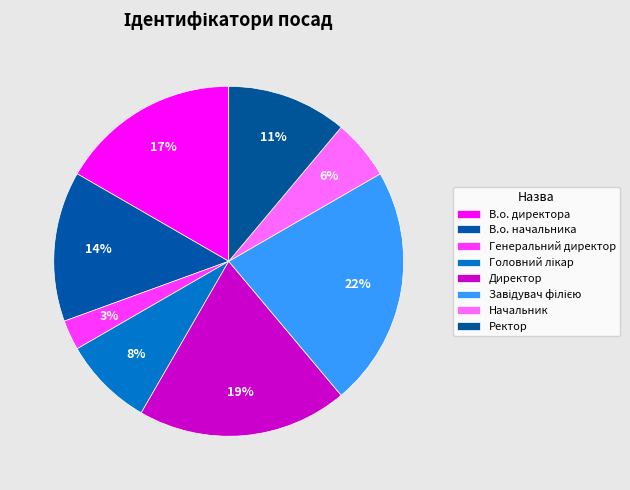

What is the largest slice in the pie chart?

Завідувач філією